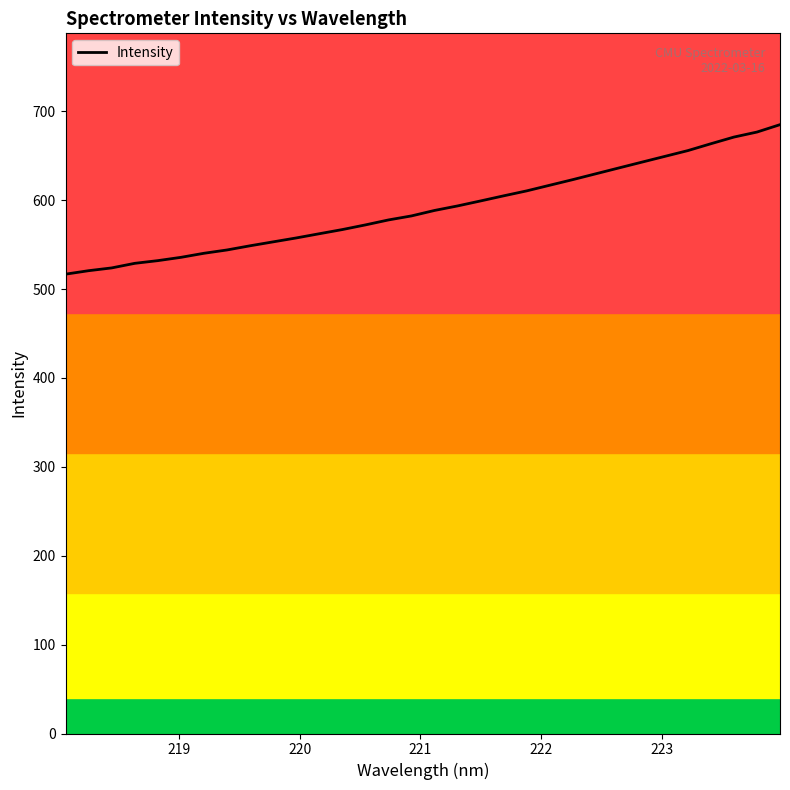

What is the difference between the maximum and minimum values?

168.2